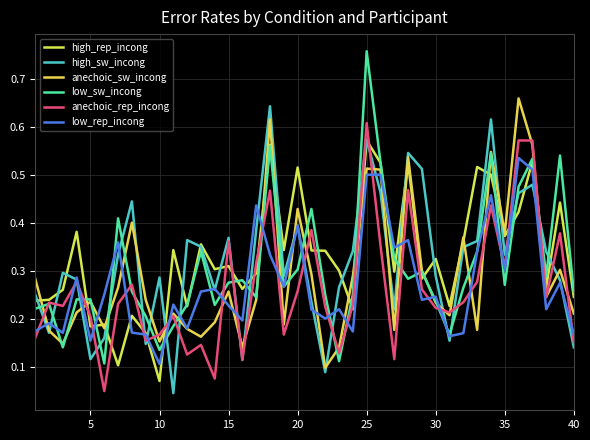

What are all the series names shown in the legend?

high_rep_incong, high_sw_incong, anechoic_sw_incong, low_sw_incong, anechoic_rep_incong, low_rep_incong